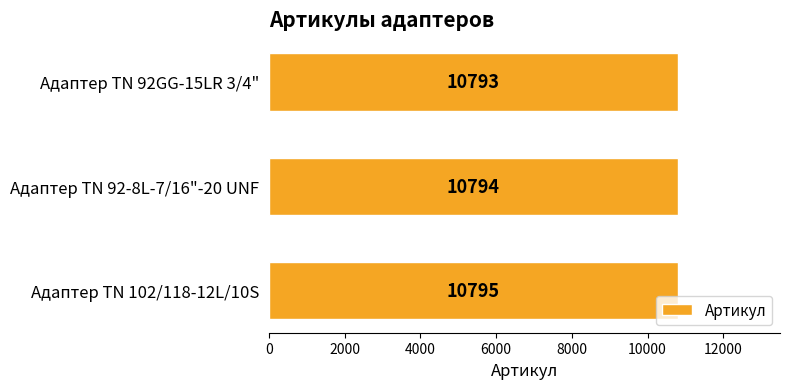

The value at Адаптер TN 92GG-15LR 3/4" is 10793. True or false?

True